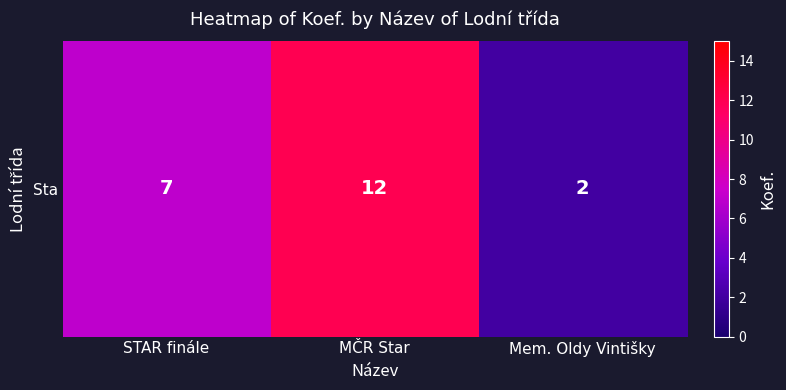

The chart shows a value of 2 at Mem. Oldy Vintišky. True or false?

True